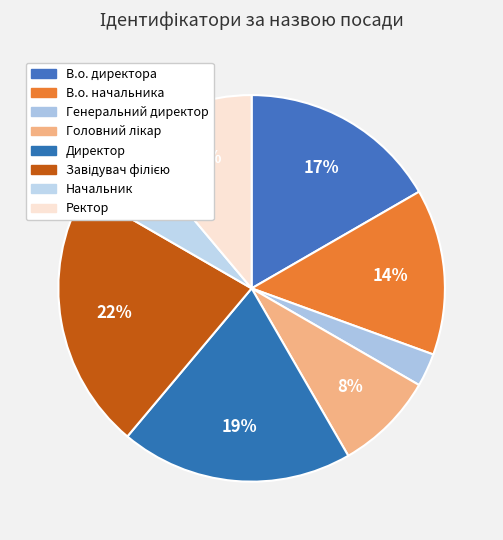

To the nearest percent, what portion does Начальник represent?

6%